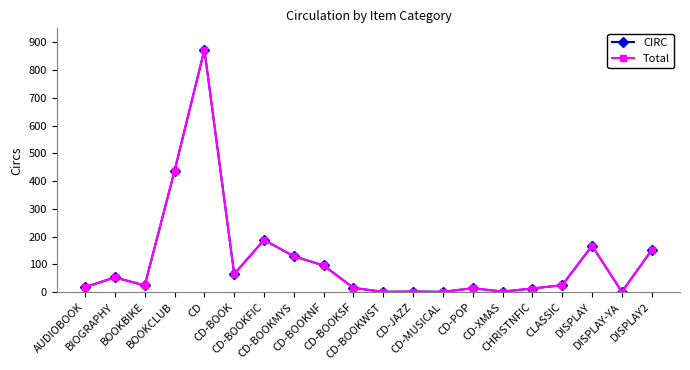

True or false: CIRC and Total cross at least once.

False